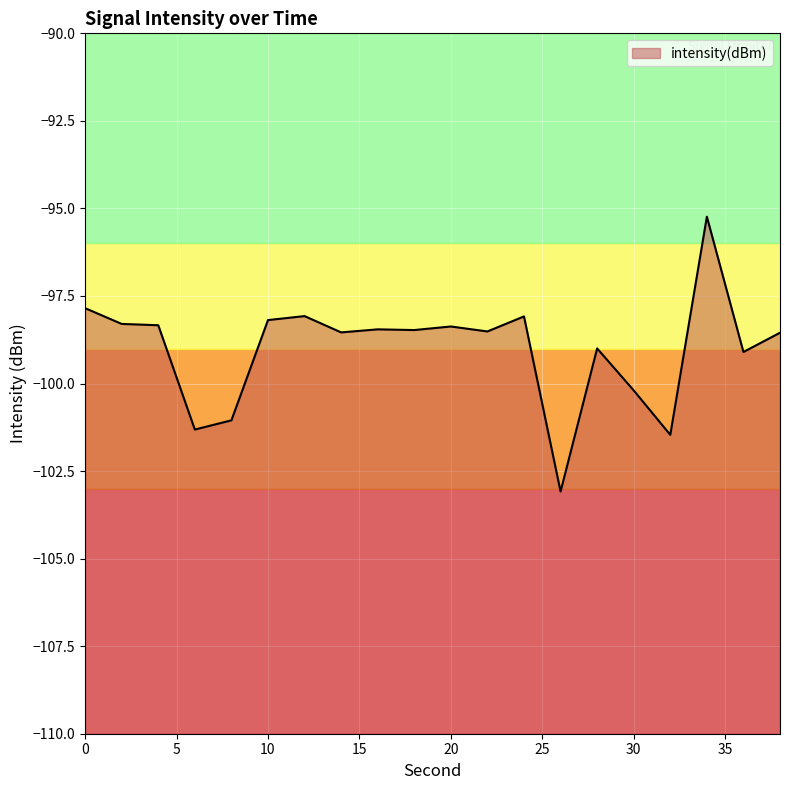

What is the difference between the second highest and minimum values?

5.2